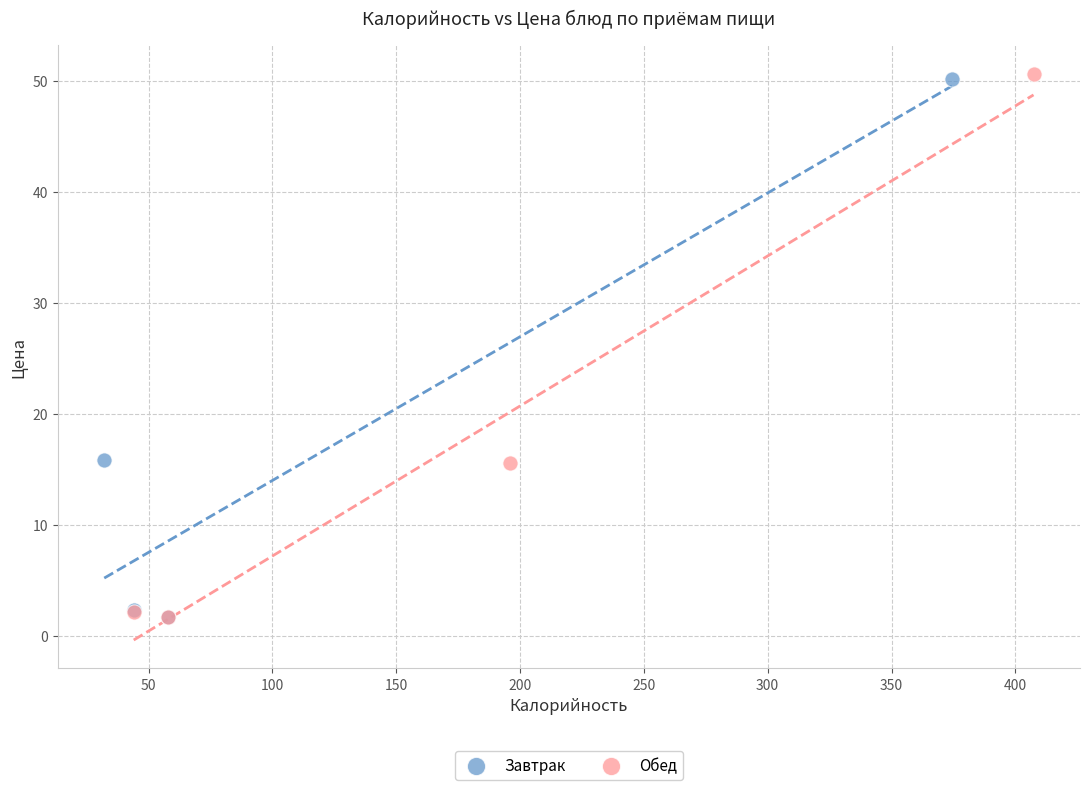

What are all the series names shown in the legend?

Завтрак, Обед